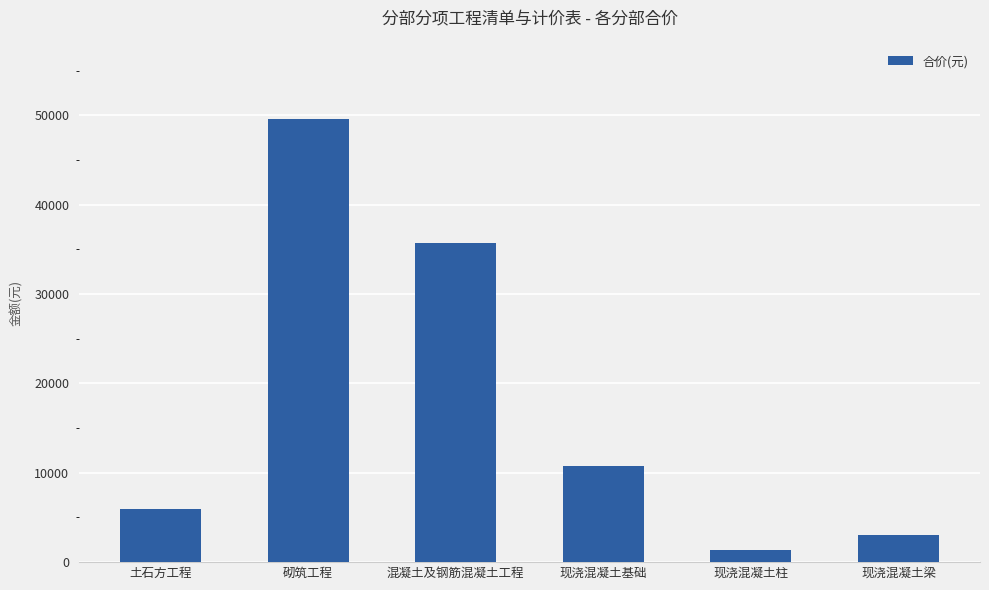

What is the label of the 4th bar from the right?

混凝土及钢筋混凝土工程